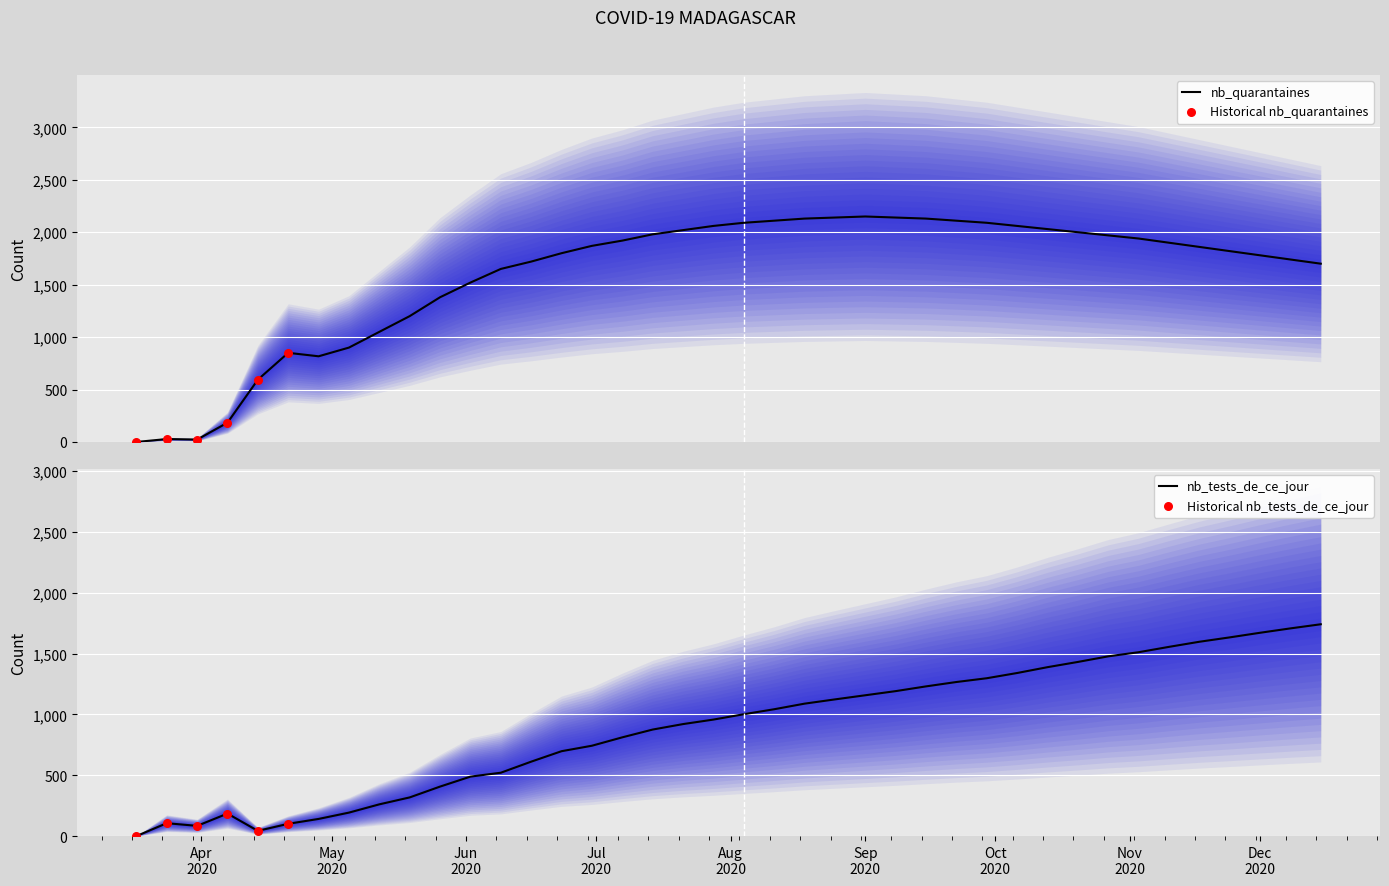

Which series has the widest spread of Y values?

nb_quarantaines